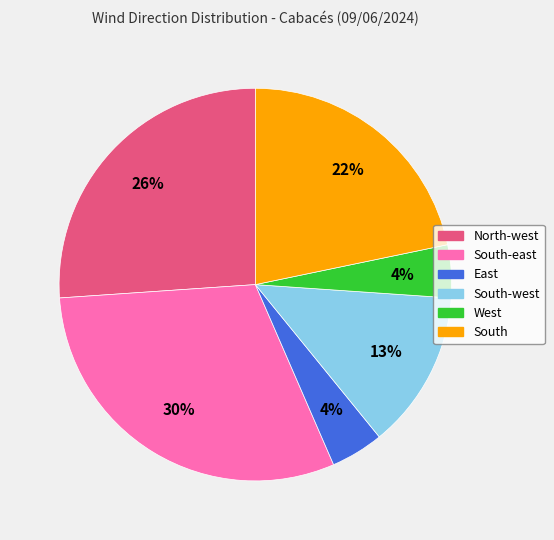

Is there a majority slice in this chart?

No